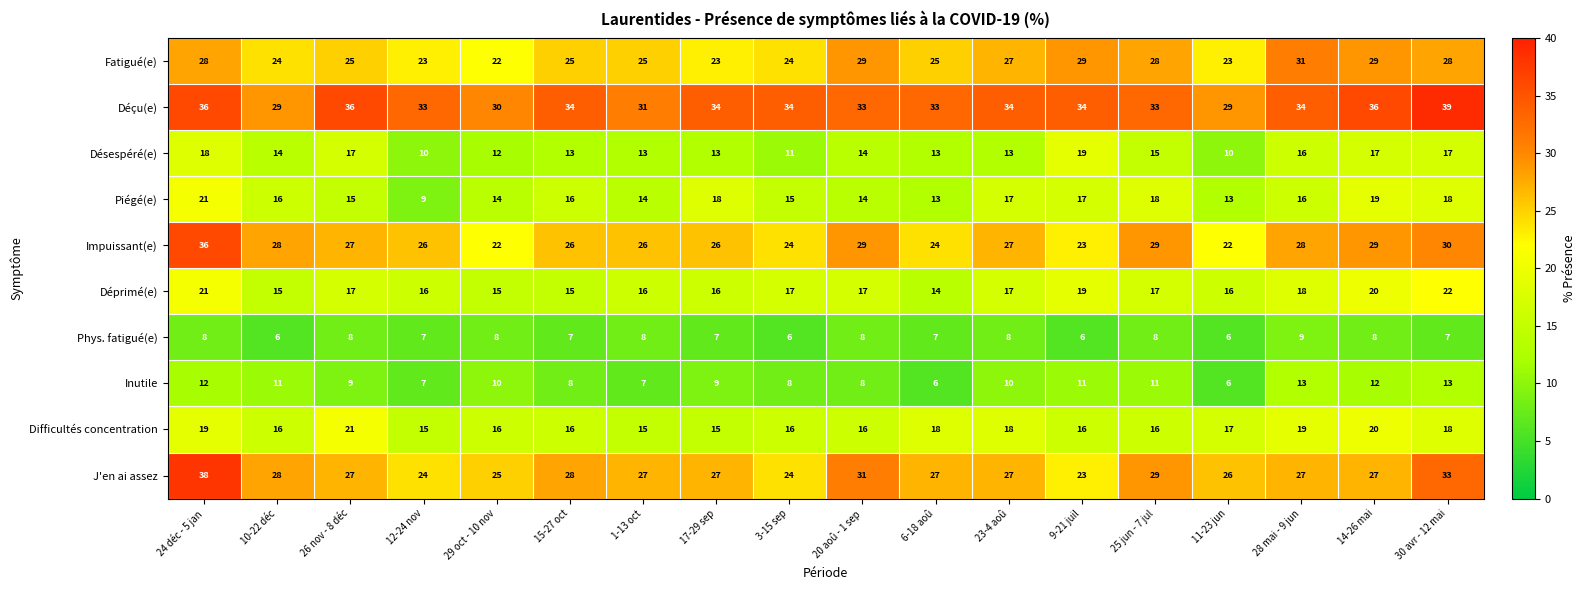

Which series has the largest range (max minus min)?

J'en ai assez